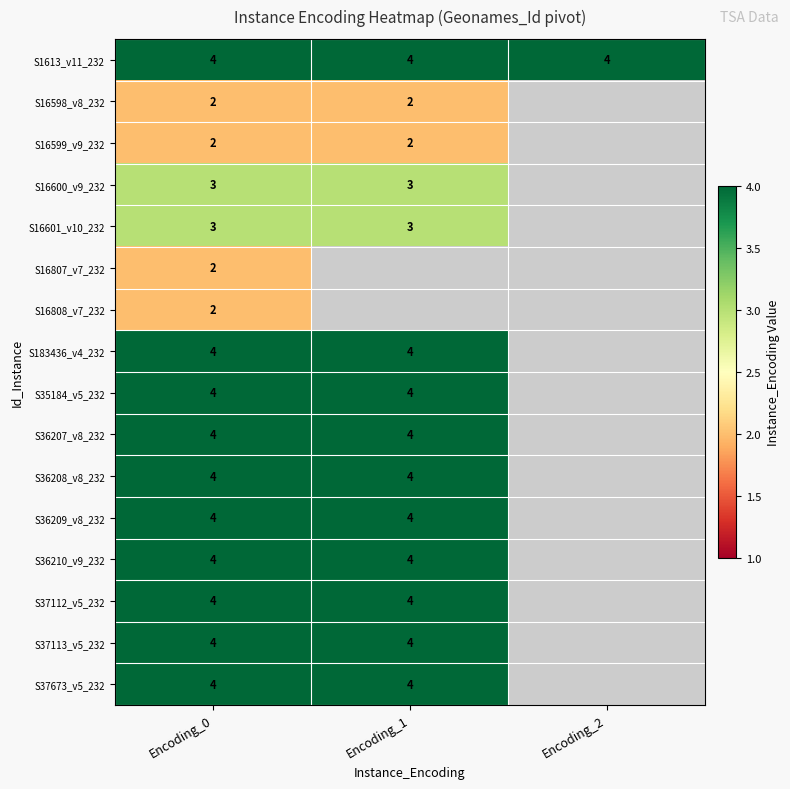

Is it true that S16599_v9_232 equals 3 at Encoding_0?

False